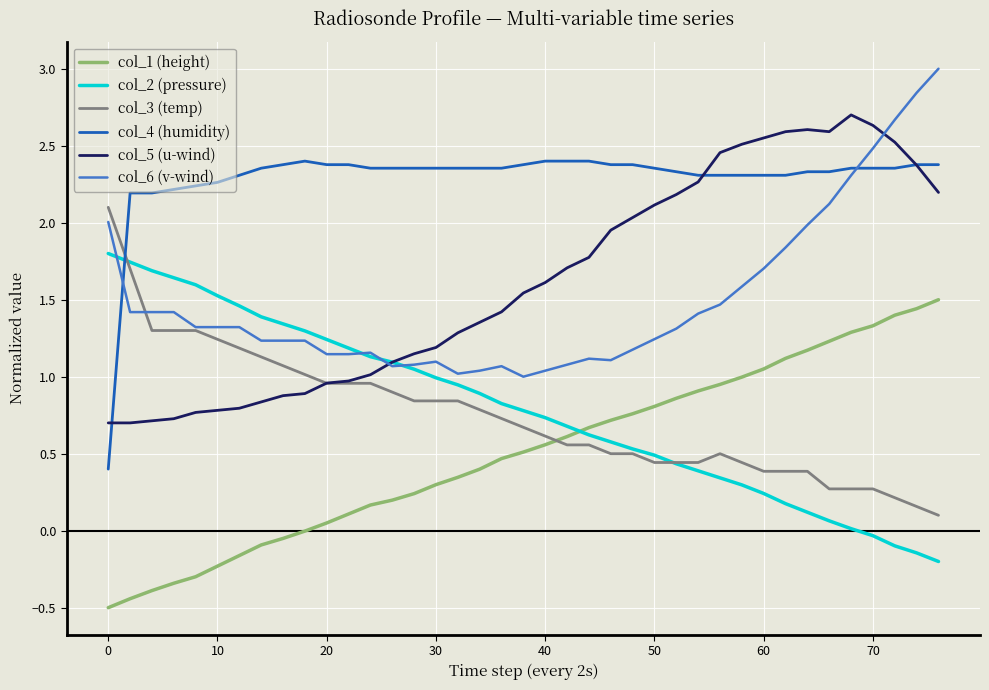

Rank the series by their maximum value, from lowest to highest.

col_1 (height), col_2 (pressure), col_3 (temp), col_4 (humidity), col_5 (u-wind), col_6 (v-wind)